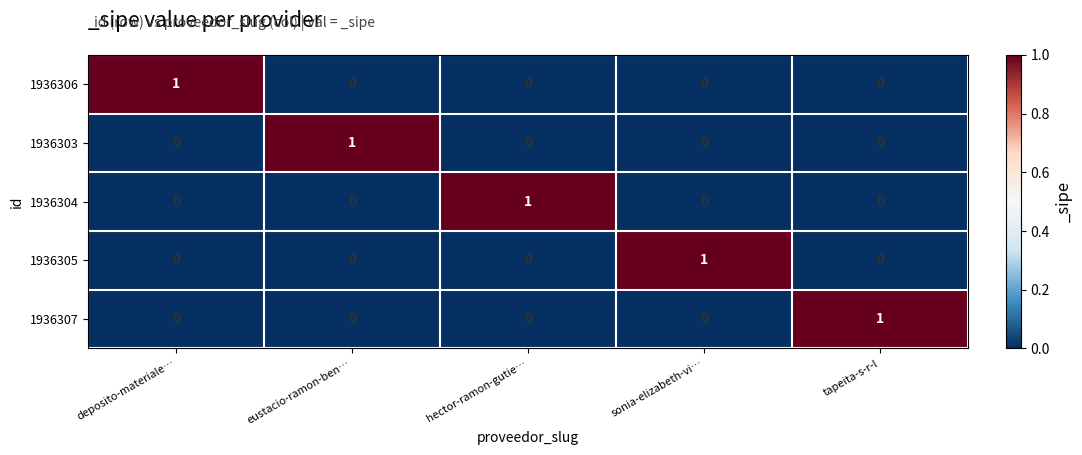

Is the value of 1936305 at sonia-elizabeth-vi… greater than the value of 1936307 at eustacio-ramon-ben…?

Yes